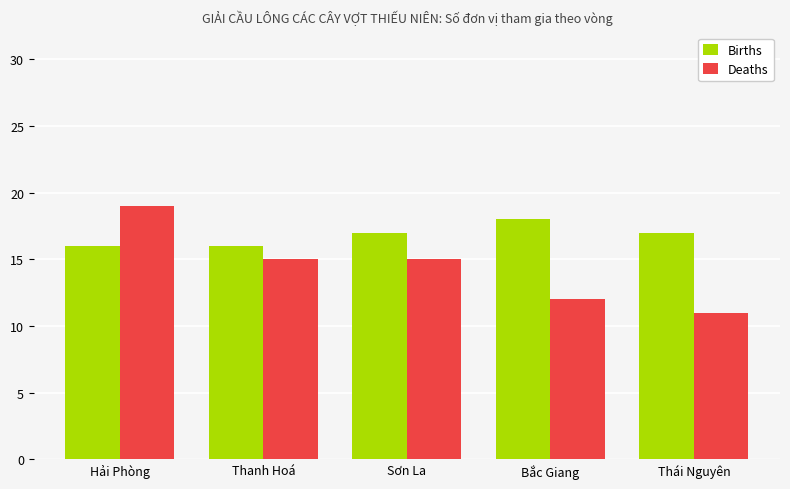

What is the value of the Deaths bar at the 1st from the left?

19